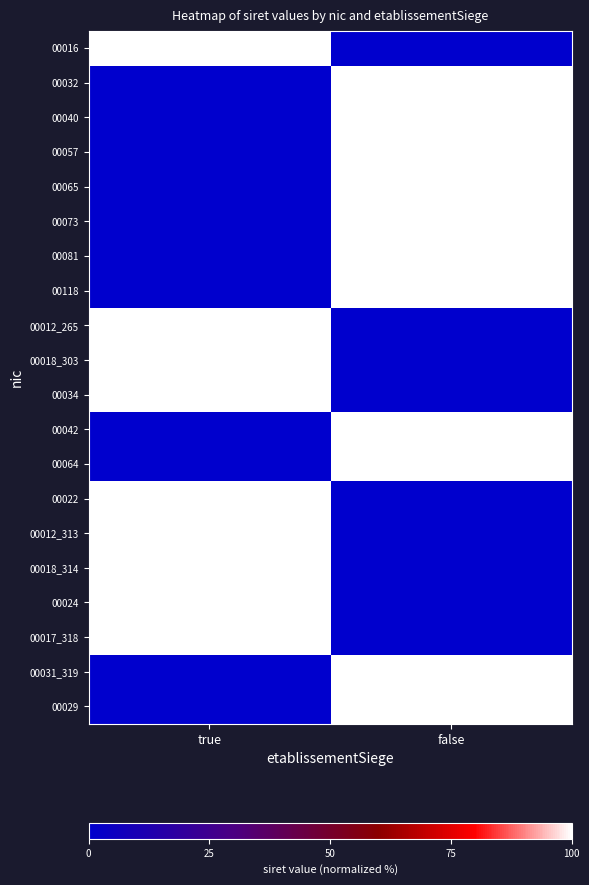

Reading left to right, list all the values displayed in this chart.

00016: true=100	false=0
00032: true=0	false=100
00040: true=0	false=100
00057: true=0	false=100
00065: true=0	false=100
00073: true=0	false=100
00081: true=0	false=100
00118: true=0	false=100
00012_265: true=100	false=0
00018_303: true=100	false=0
00034: true=100	false=0
00042: true=0	false=100
00064: true=0	false=100
00022: true=100	false=0
00012_313: true=100	false=0
00018_314: true=100	false=0
00024: true=100	false=0
00017_318: true=100	false=0
00031_319: true=0	false=100
00029: true=0	false=100